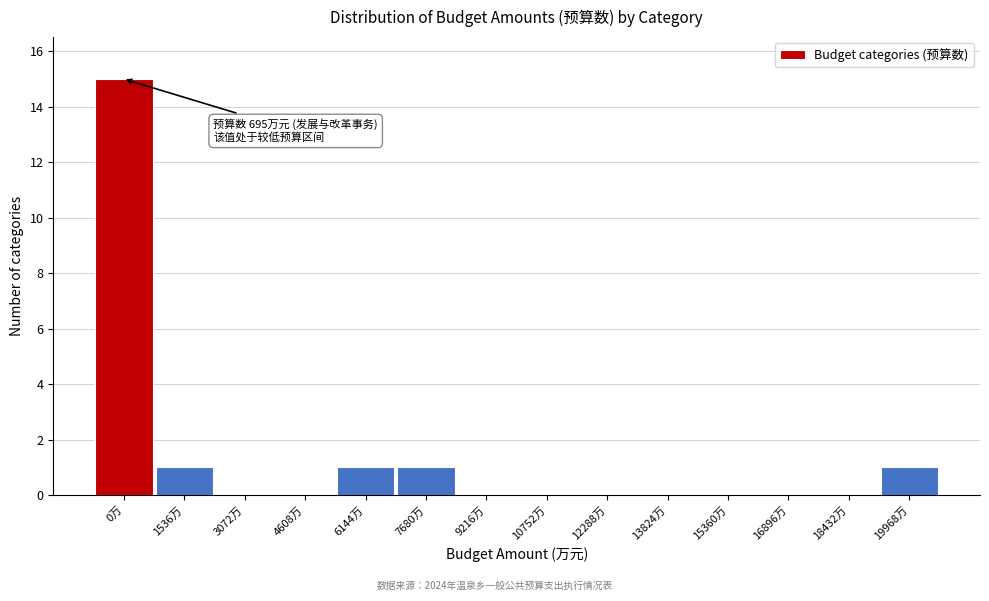

Reading left to right, extract all data points from this chart.

0万=15	1536万=1	3072万=0	4608万=0	6144万=1	7680万=1	9216万=0	10752万=0	12288万=0	13824万=0	15360万=0	16896万=0	18432万=0	19968万=1